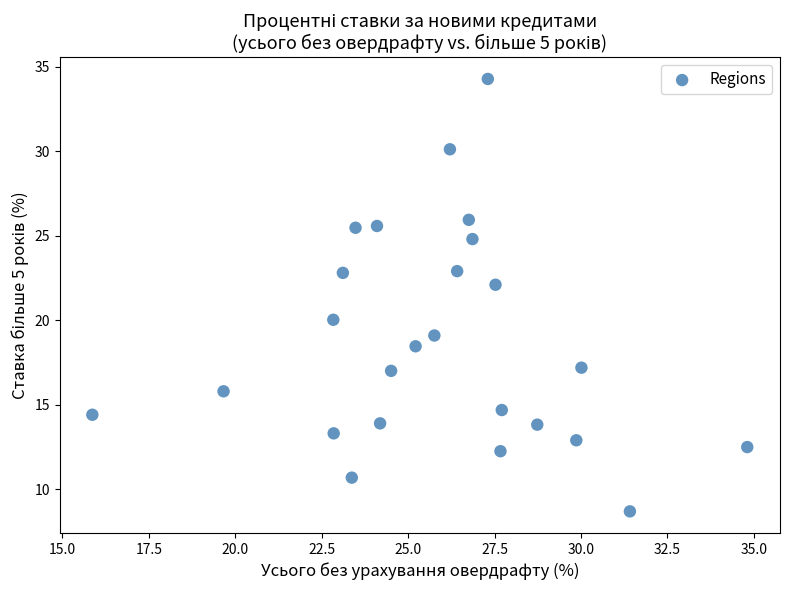

What is the range of X values (max minus min)?

18.9